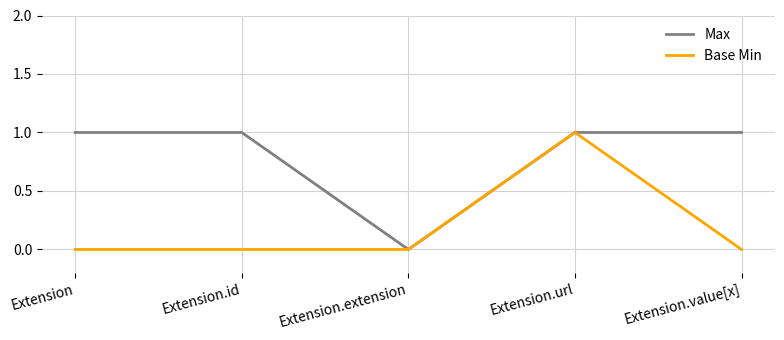

Between Extension.extension and Extension.value[x], which series saw the biggest shift?

Max